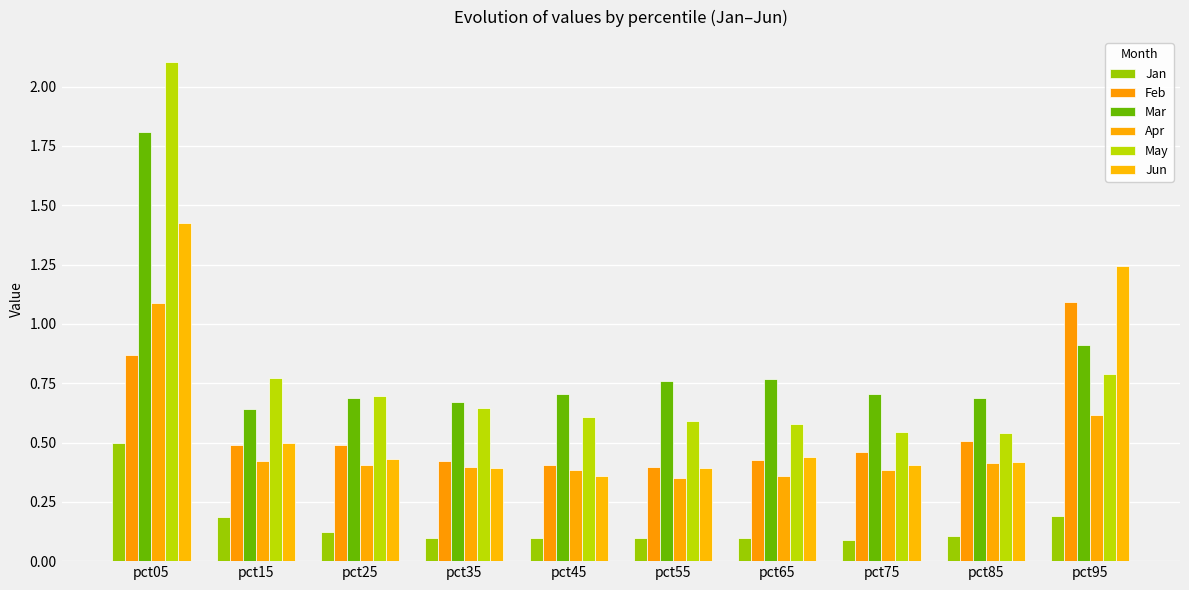

How many bars are there in each group?

6